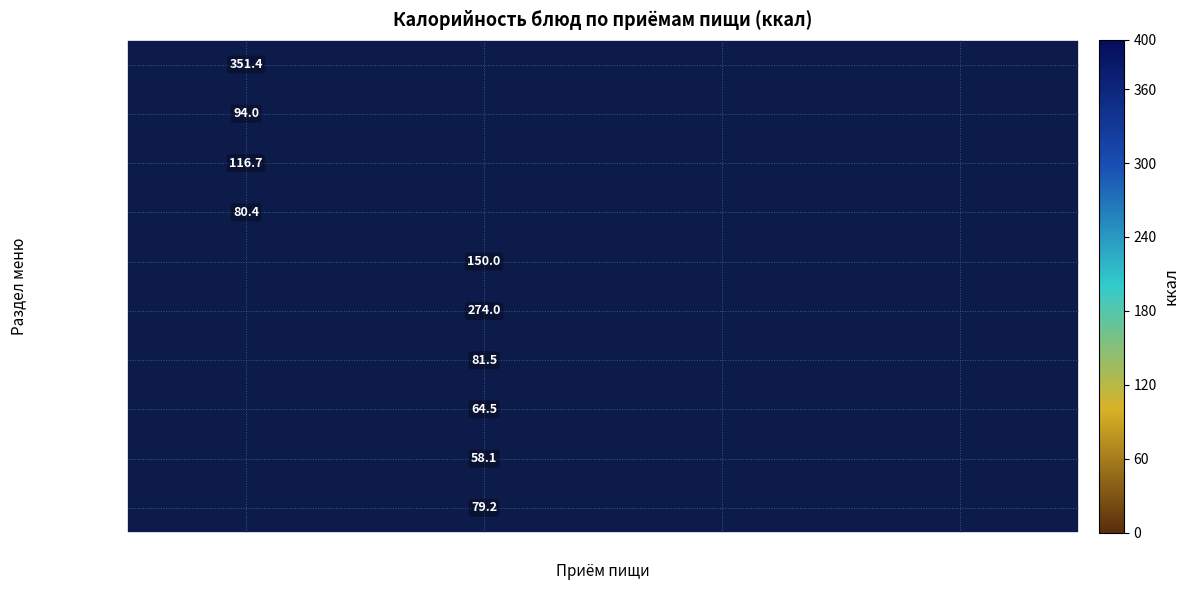

What is the minimum value shown in the chart?

58.1